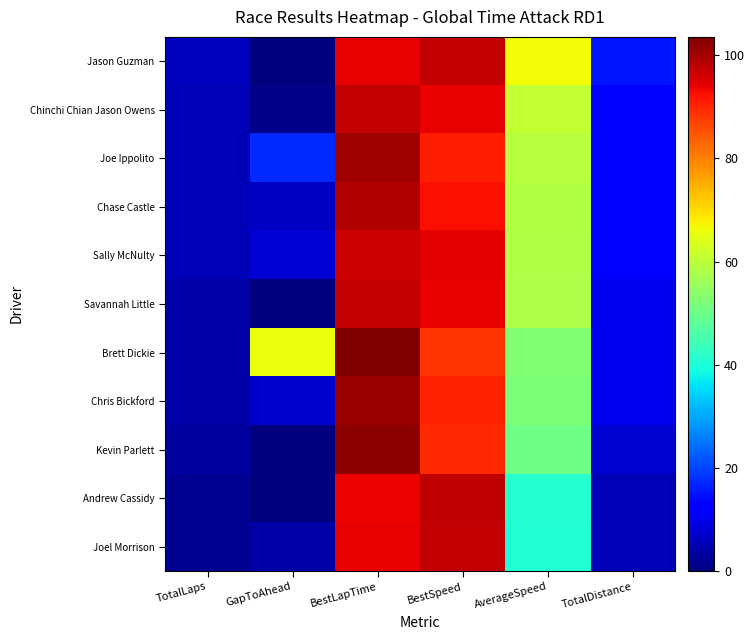

Which has a higher value, GapToAhead or TotalDistance?

TotalDistance